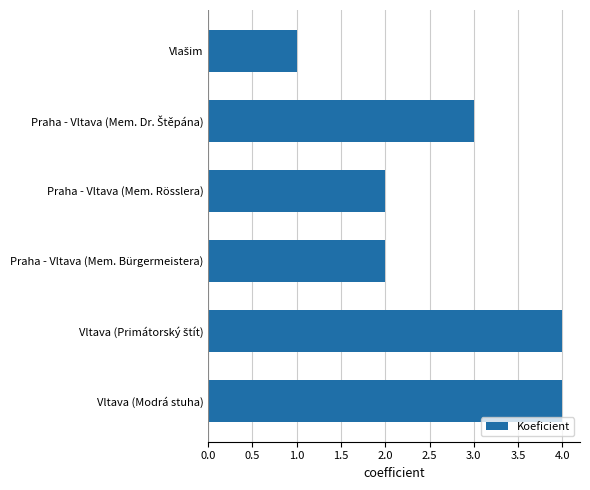

What is the difference between the second highest and minimum values?

3